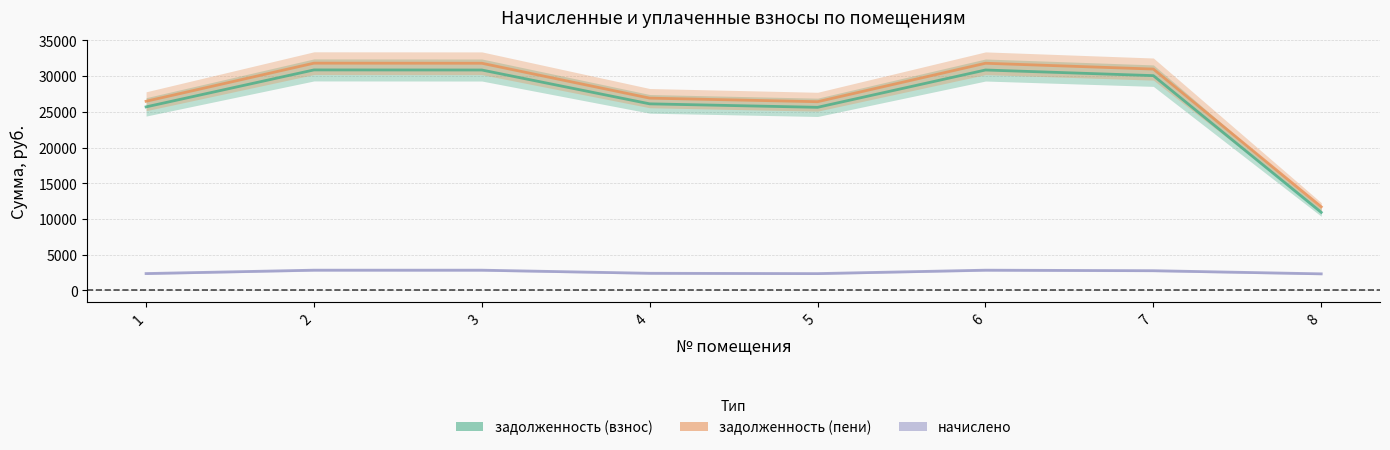

The задолженность (пени) series shows 12560.3 at 3. True or false?

False